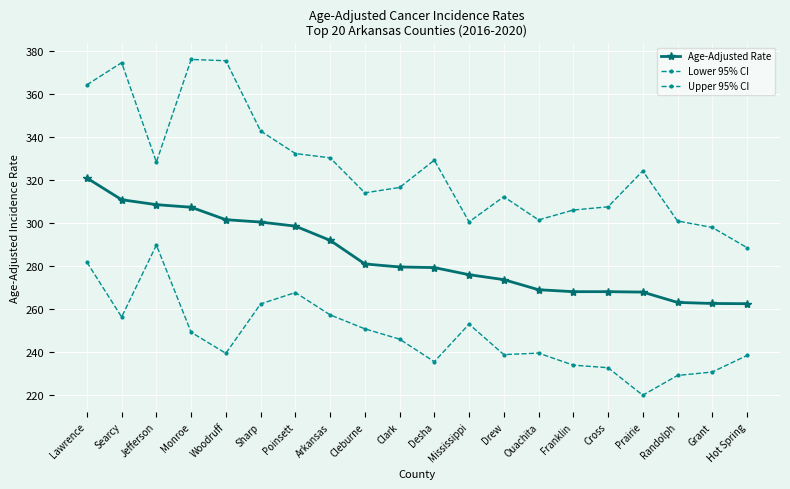

How many interior local valleys does the Lower 95% CI series have?

5